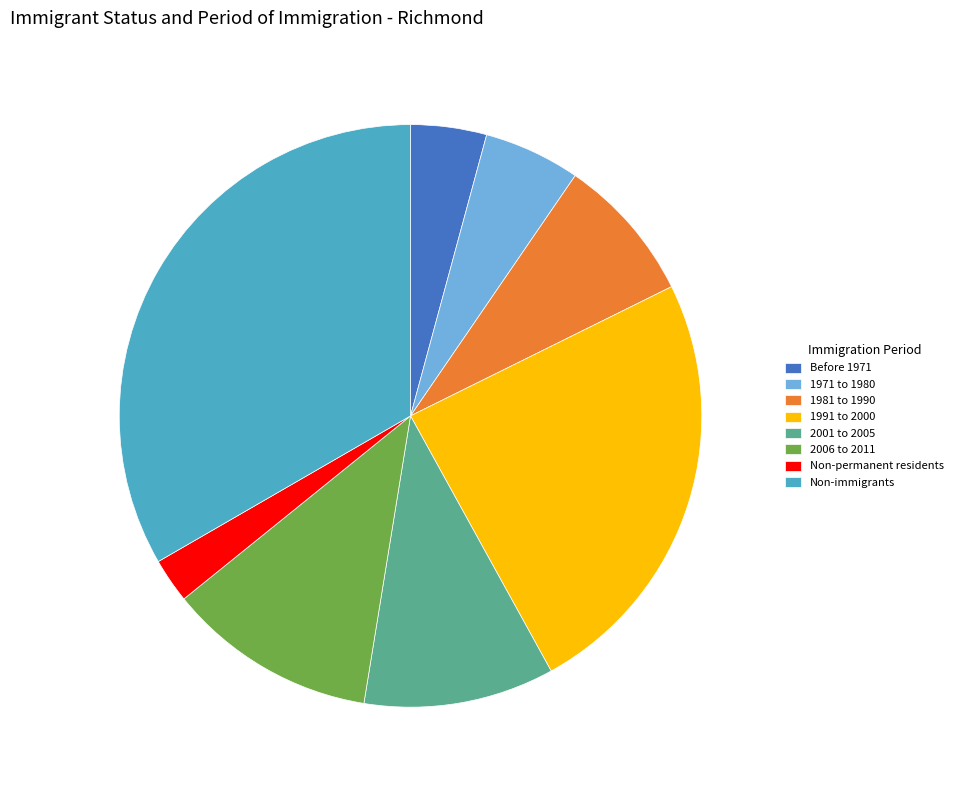

Which has a higher value, 1981 to 1990 or Non-permanent residents?

1981 to 1990